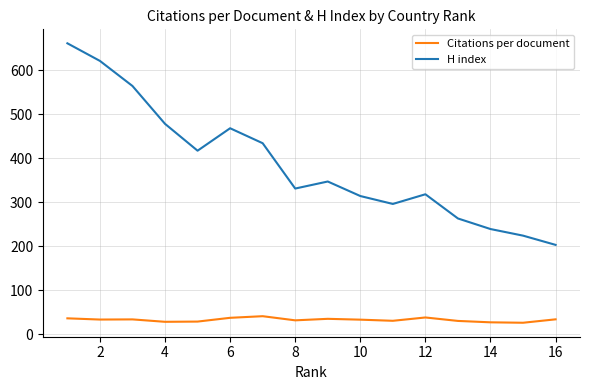

True or false: Citations per document and H index cross at least once.

False